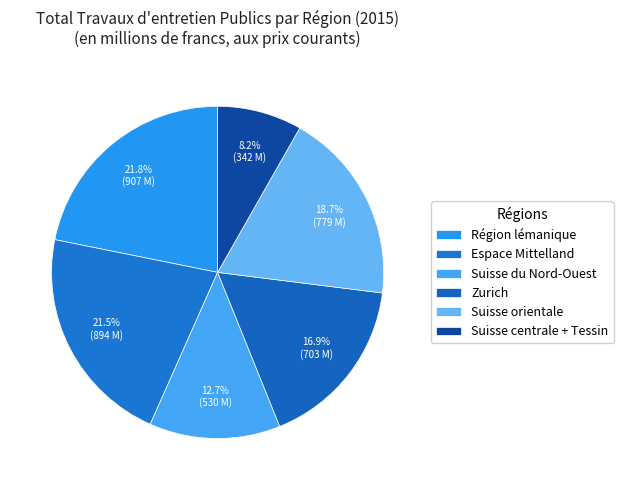

Is the sum of Suisse orientale and Zurich greater than half?

No